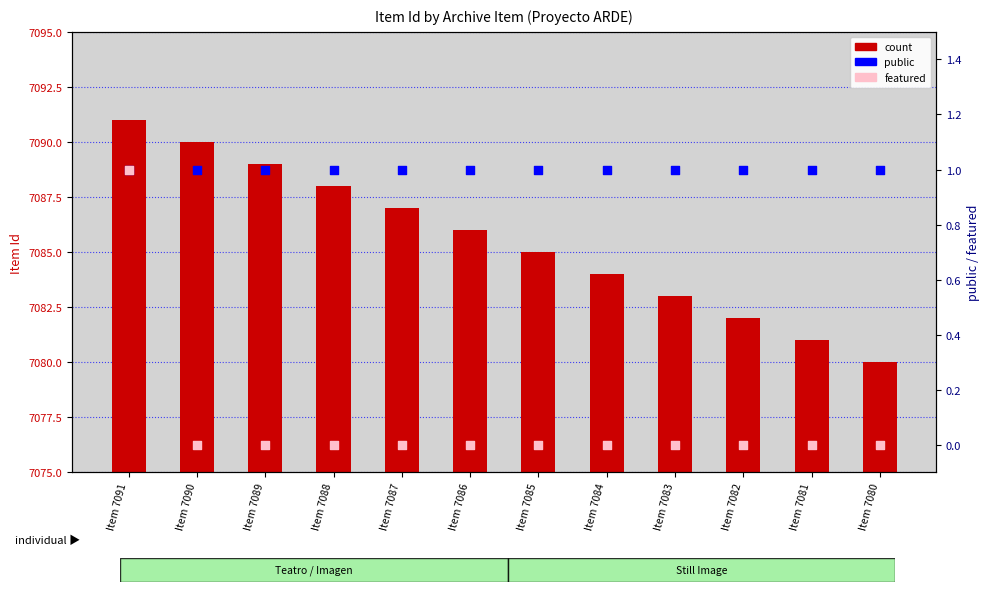

At which category is the sum across all series the highest?

Item 7091